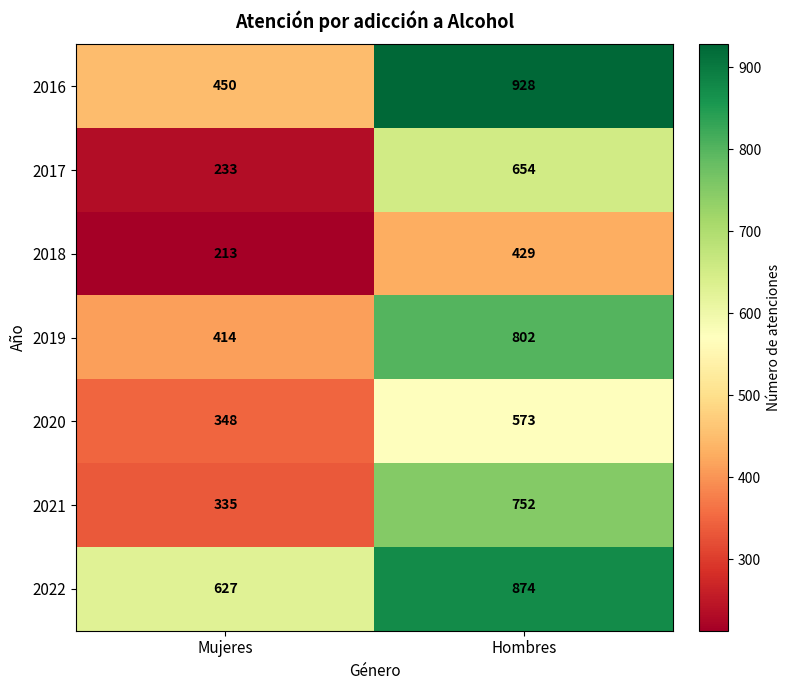

What is the spread (max minus min) of values at Hombres?

499